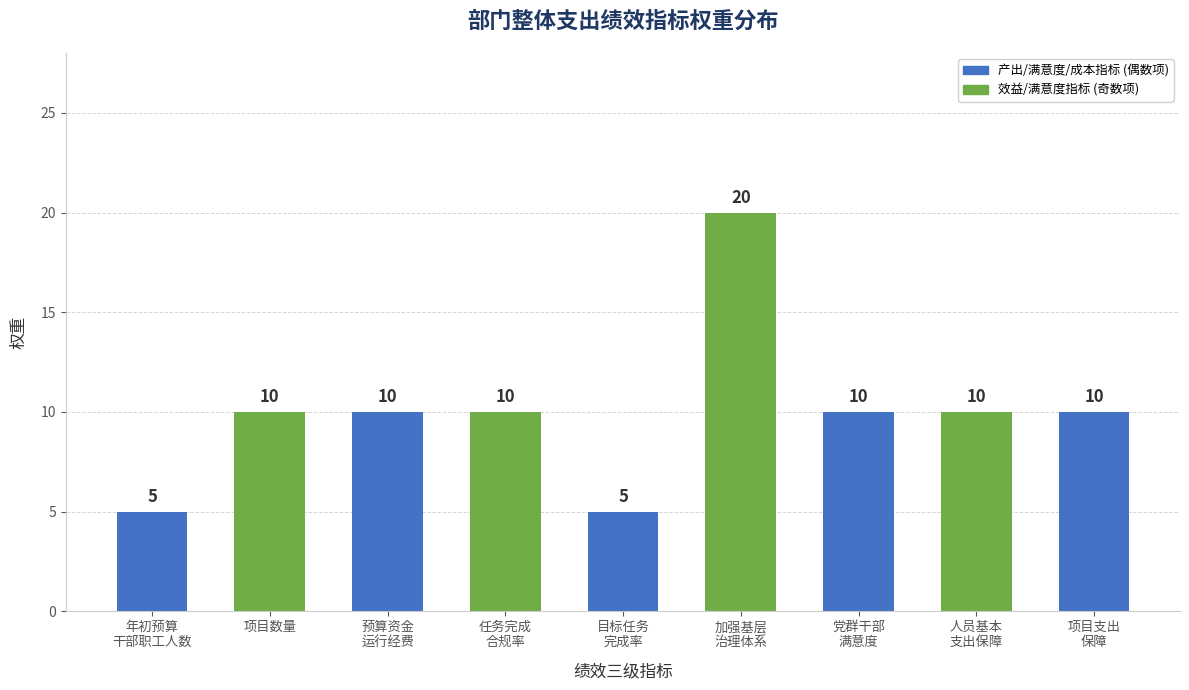

Read the value at 预算资金
运行经费.

10